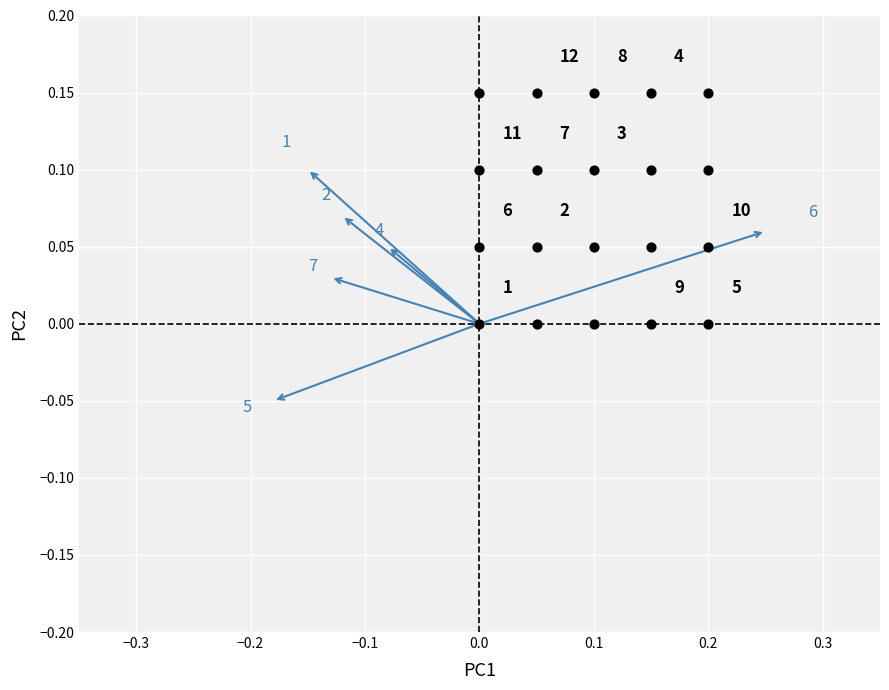

How many data points are displayed?

20